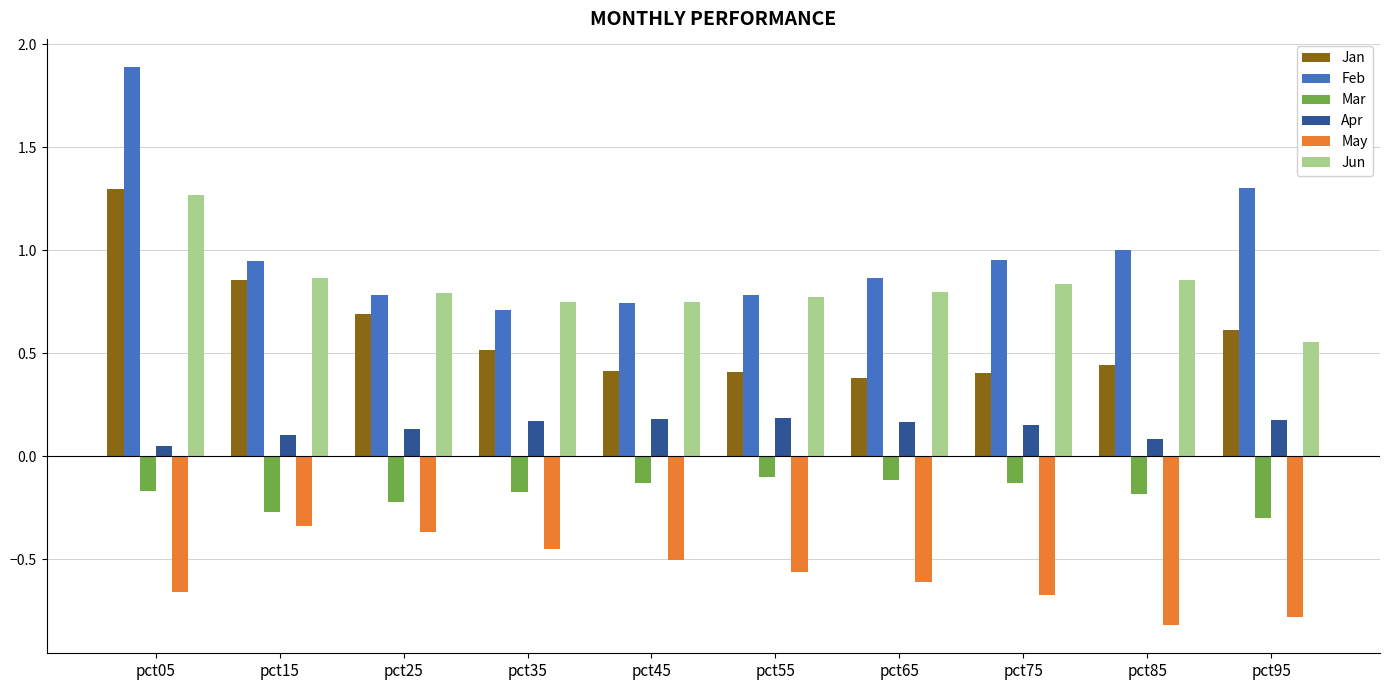

Which series has the widest spread of values?

Feb